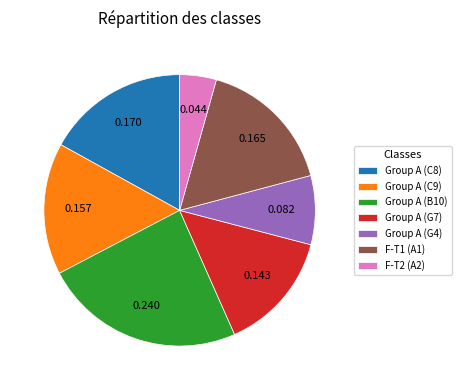

Do F-T2 (A2) and Group A (G4) together represent more than half of the pie?

No